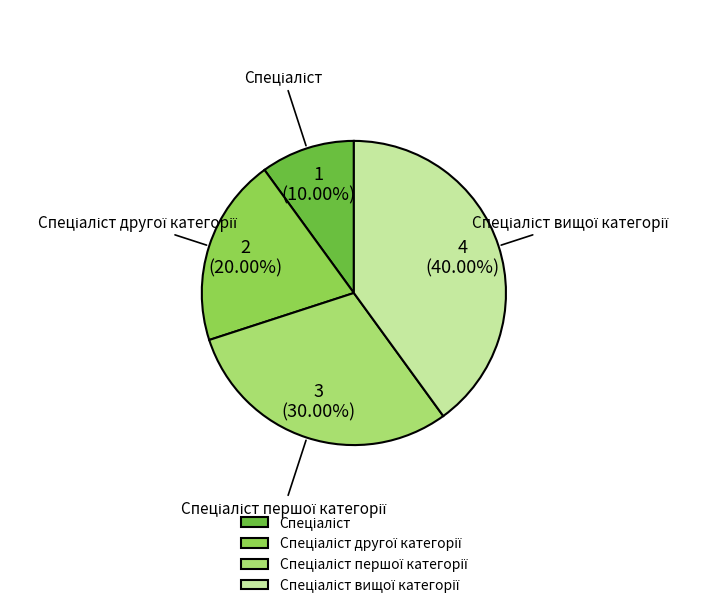

Is there a majority slice in this chart?

No